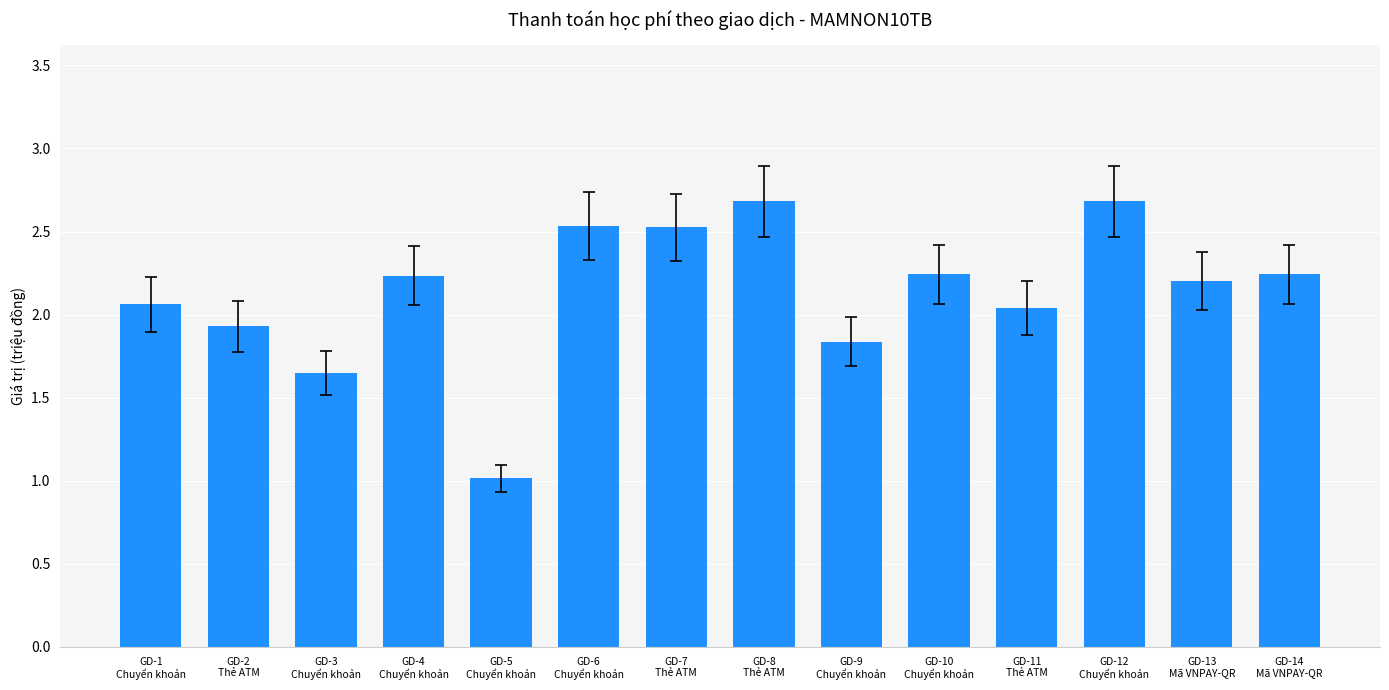

Is it true that the value at GD-2
Thẻ ATM is 1.9?

True